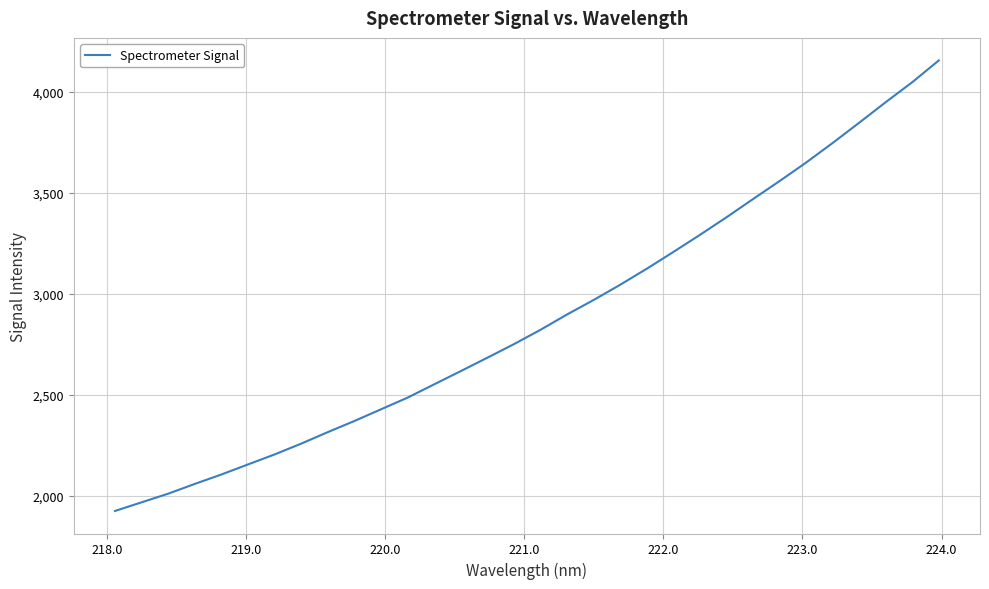

Count the number of categories in the chart.

32